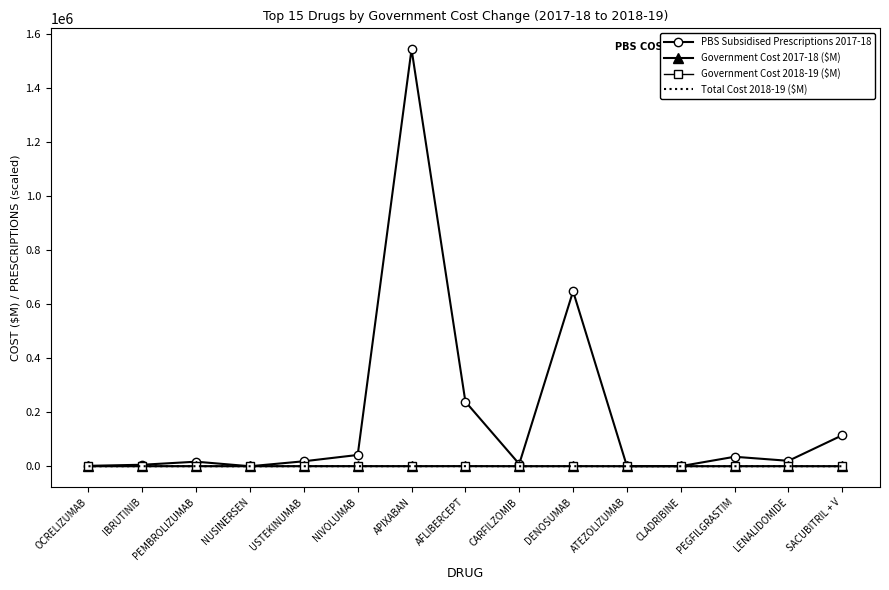

What is the difference between the maximum and minimum values in the Government Cost 2017-18 ($M) series?

303.7